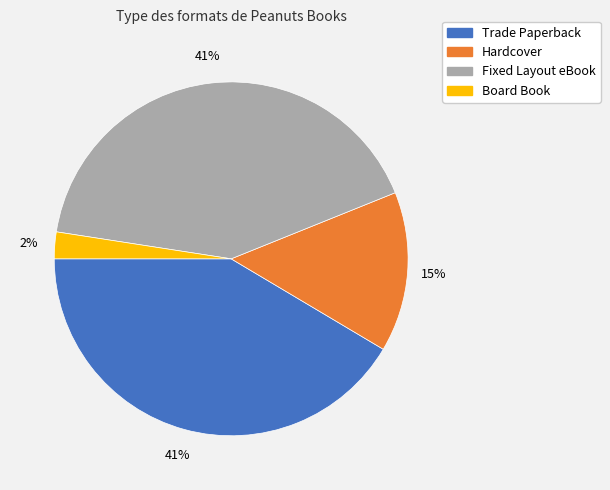

How many segments does this pie chart have?

4